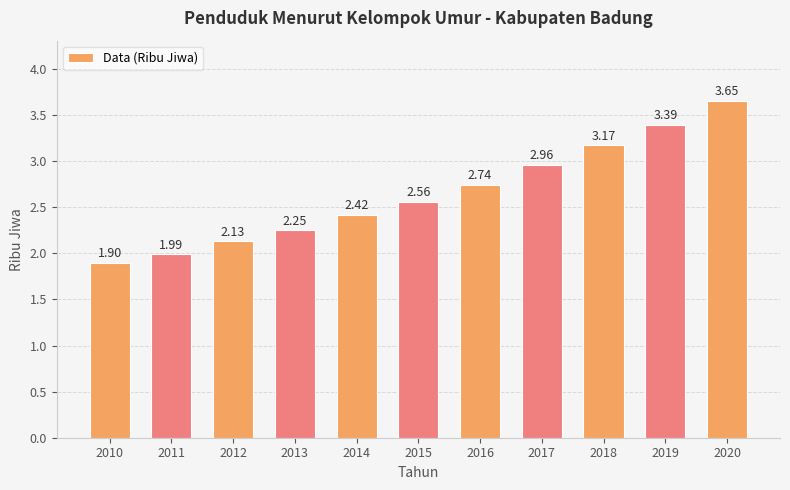

Between 2014 and 2010, which is larger?

2014